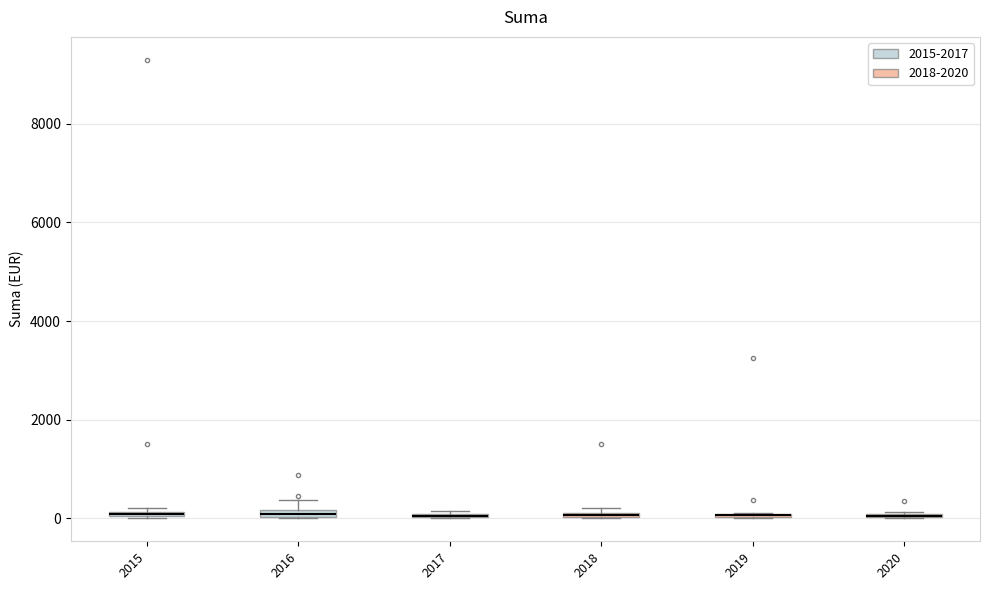

Where is the lower edge of the box at x = 2018 on the y-axis? The values are not printed on the chart, so give them approximately, as read against the axis.

0